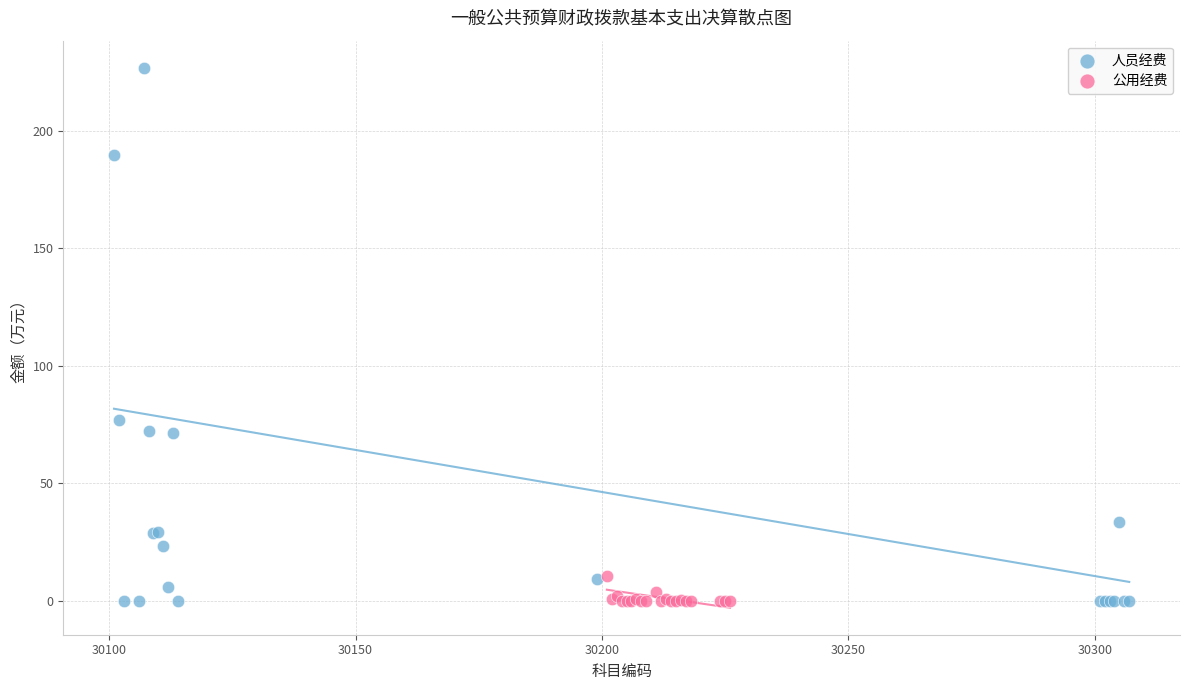

Which series has the largest Y range (max minus min)?

人员经费